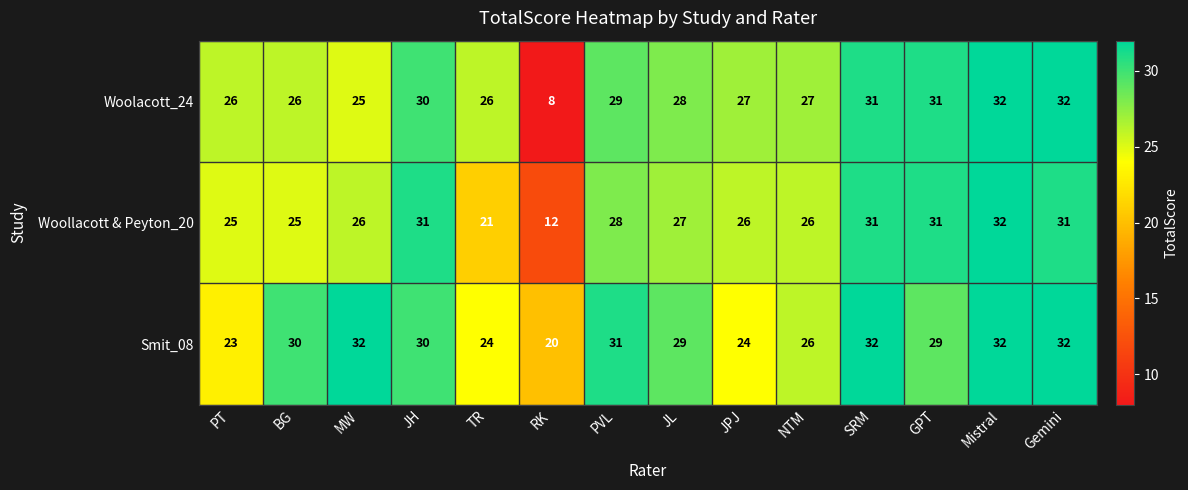

Is it true that Woollacott & Peyton_20 equals 25 at BG?

True